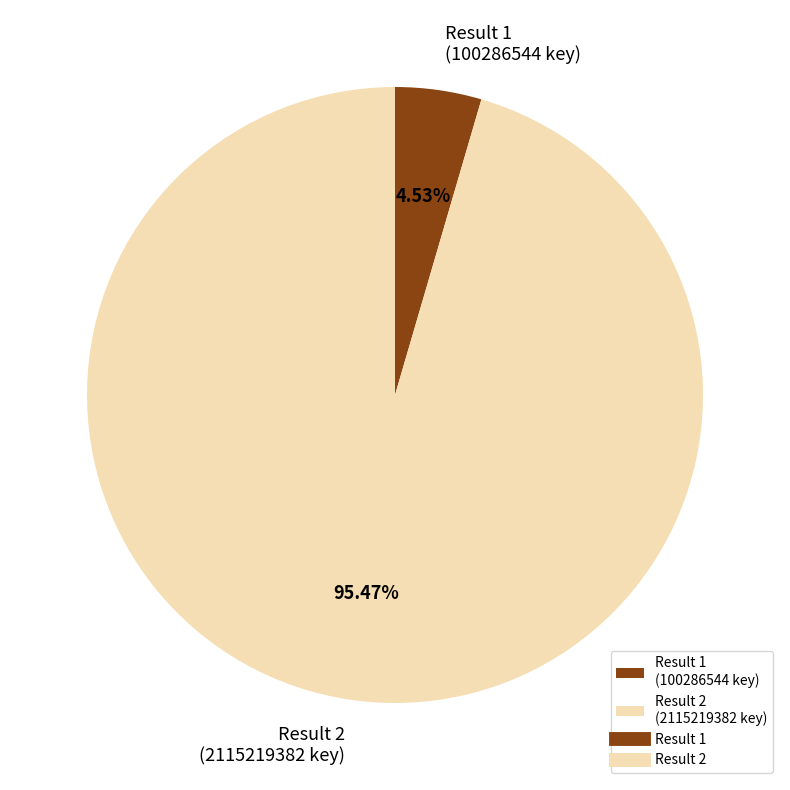

To the nearest percent, what is the average slice percentage?

50%